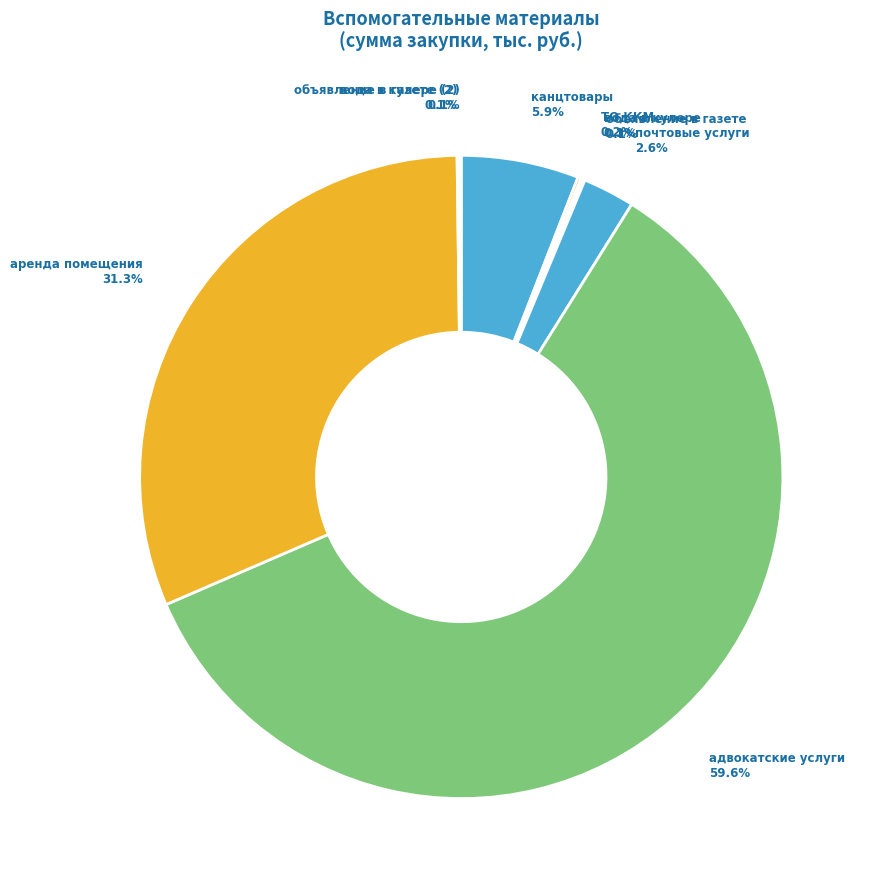

Which slice is the largest?

адвокатские услуги